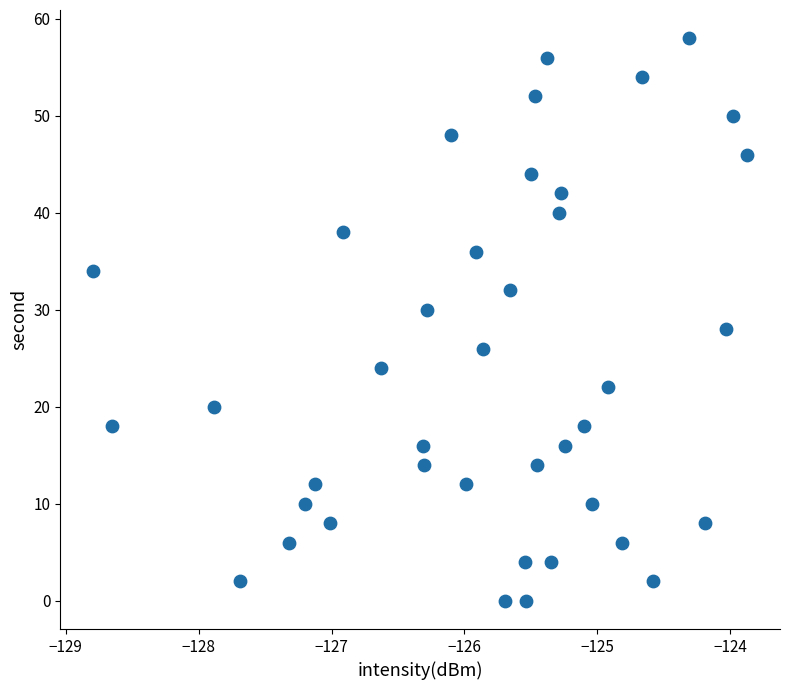

What is the range of Y values (max minus min)?

58